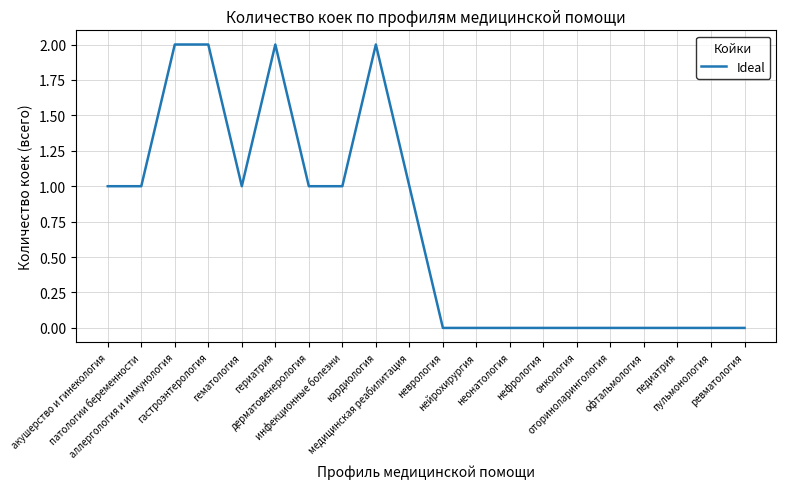

Reading left to right, extract all data points from this chart.

1	1	2	2	1	2	1	1	2	1	0	0	0	0	0	0	0	0	0	0